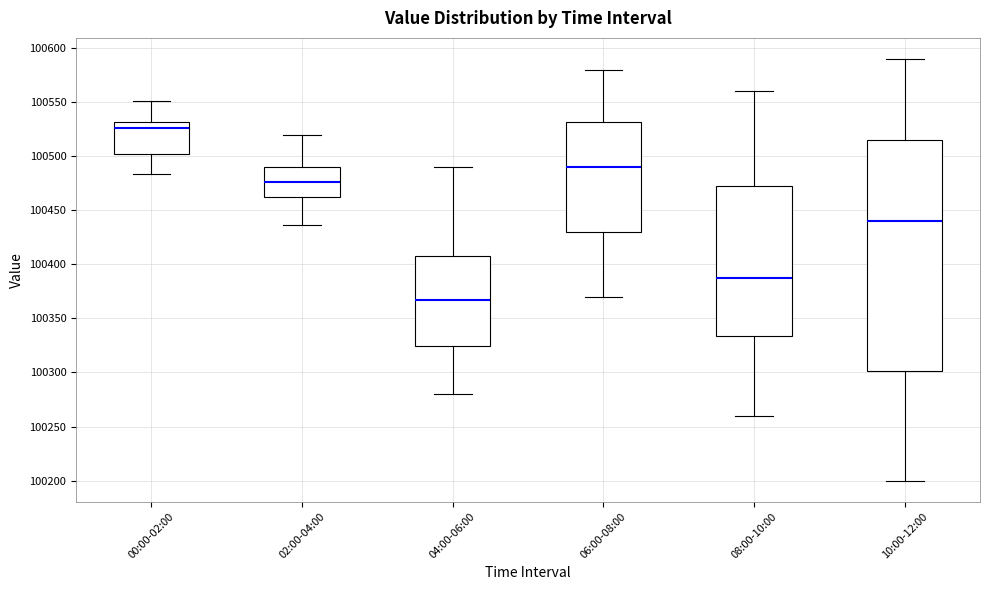

Reading left to right, read every box against the y-axis: the position of its median line, the range the box covers, and the ends of its whiskers. The values are not printed on the chart, so give them approximately, as read against the axis.

00:00-02:00: median 100525, box 100500 to 100530, whiskers 100485 to 100550
02:00-04:00: median 100475, box 100465 to 100490, whiskers 100435 to 100520
04:00-06:00: median 100365, box 100325 to 100410, whiskers 100280 to 100490
06:00-08:00: median 100490, box 100430 to 100530, whiskers 100370 to 100580
08:00-10:00: median 100390, box 100335 to 100475, whiskers 100260 to 100560
10:00-12:00: median 100440, box 100300 to 100515, whiskers 100200 to 100590